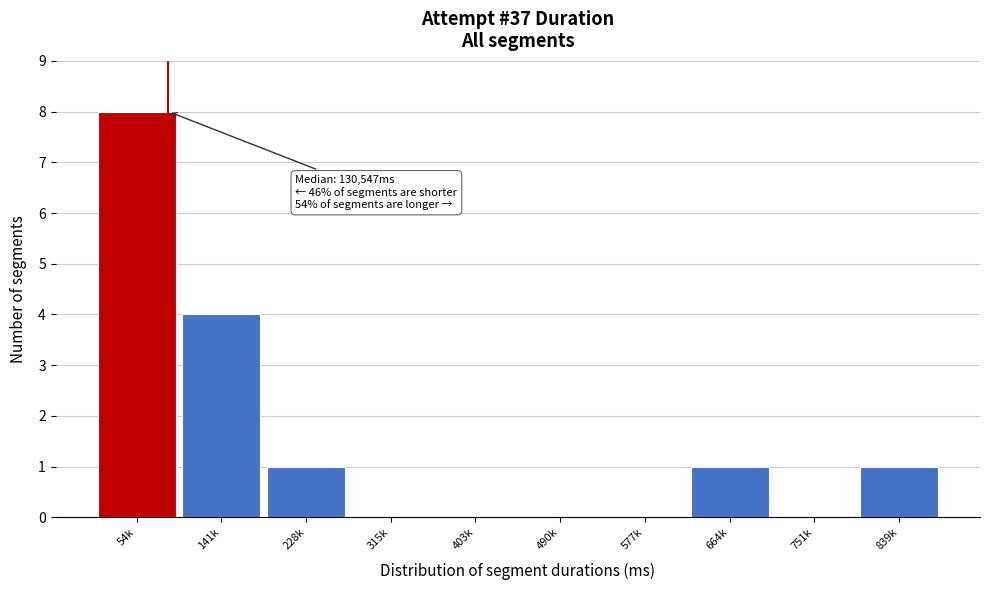

Reading right to left, extract all data points from this chart.

839k=1	751k=0	664k=1	577k=0	490k=0	403k=0	315k=0	228k=1	141k=4	54k=8